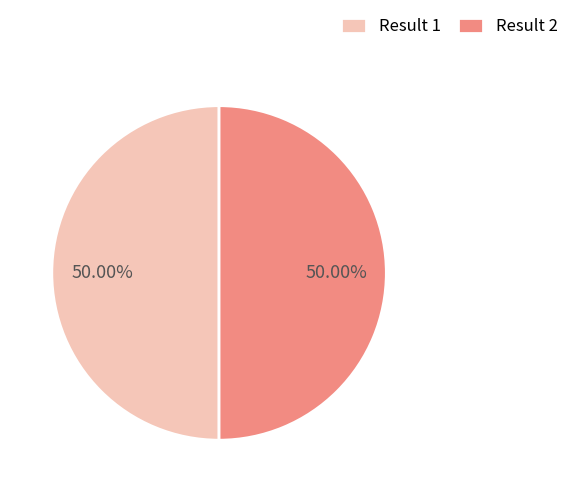

Approximately how many times larger is the value at Result 1 compared to Result 2?

1.0